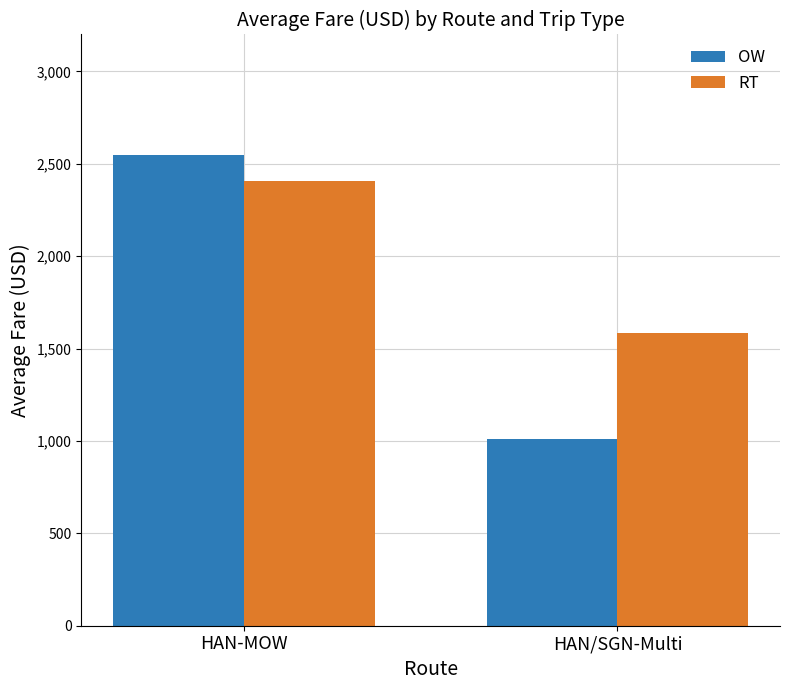

Reading left to right, what are all the values shown in this chart?

OW: 2550	1012
RT: 2407	1587